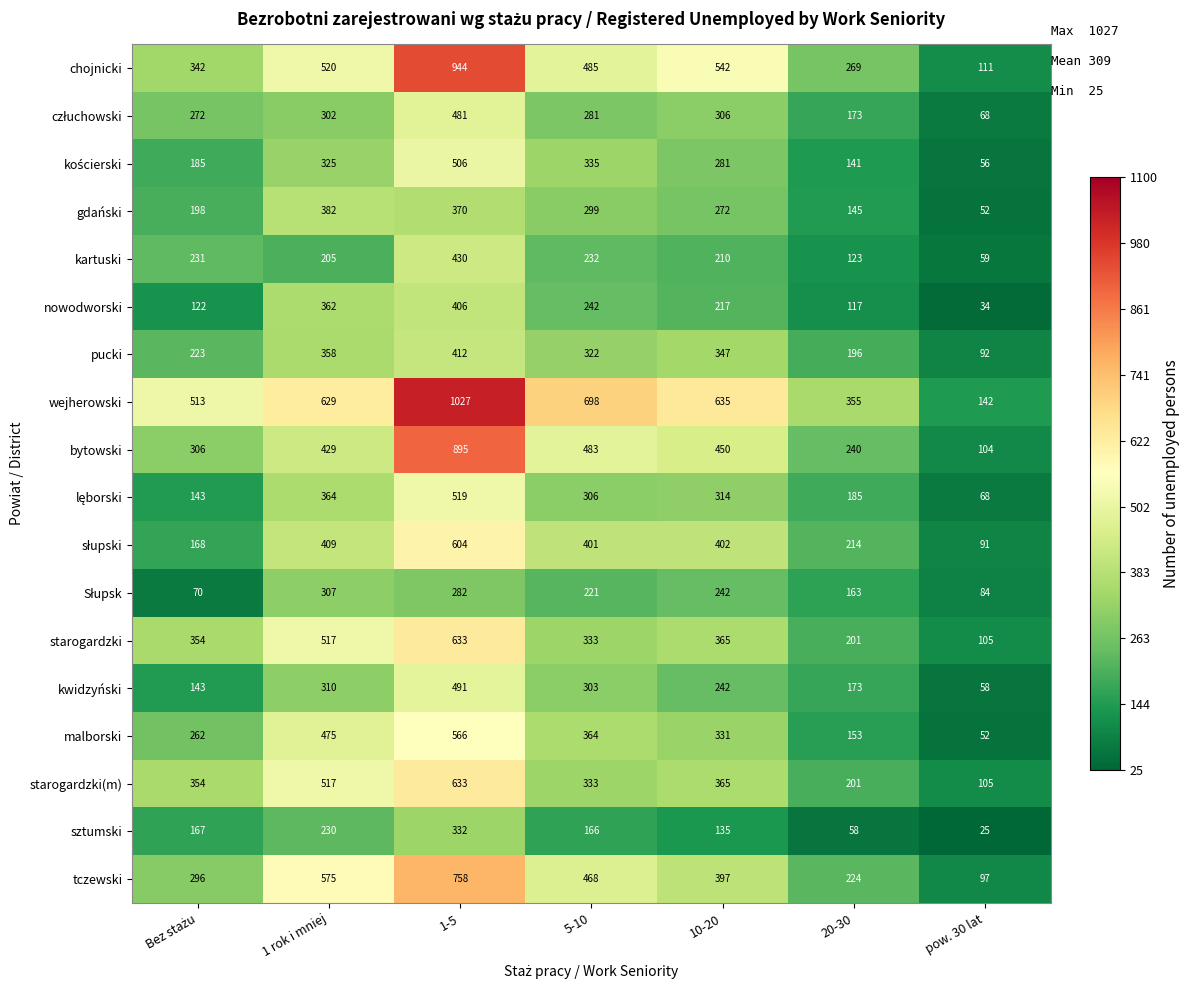

The kartuski series shows 341 at 5-10. True or false?

False